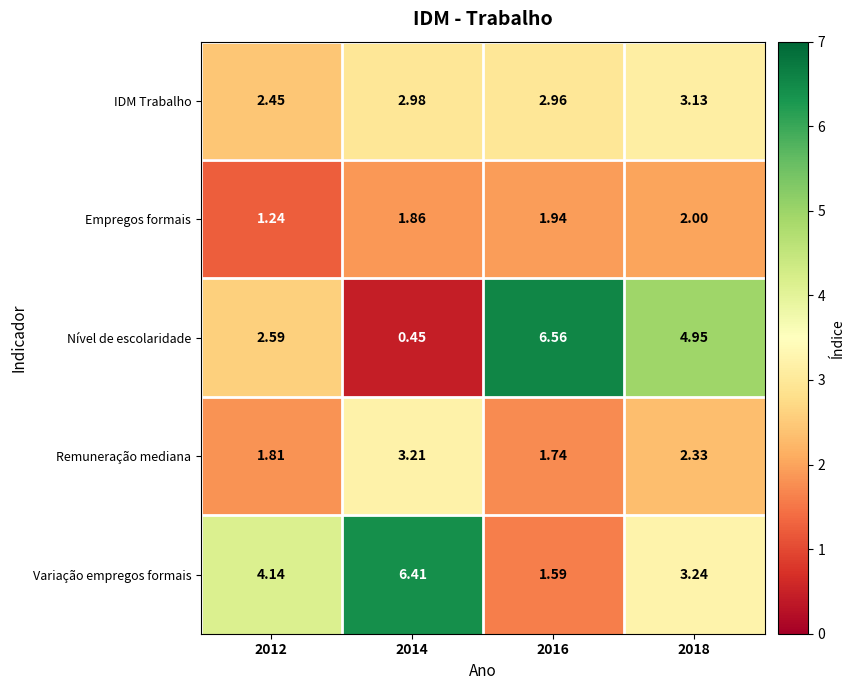

List the series in order of their peak value, highest first.

Nível de escolaridade, Variação empregos formais, Remuneração mediana, IDM Trabalho, Empregos formais